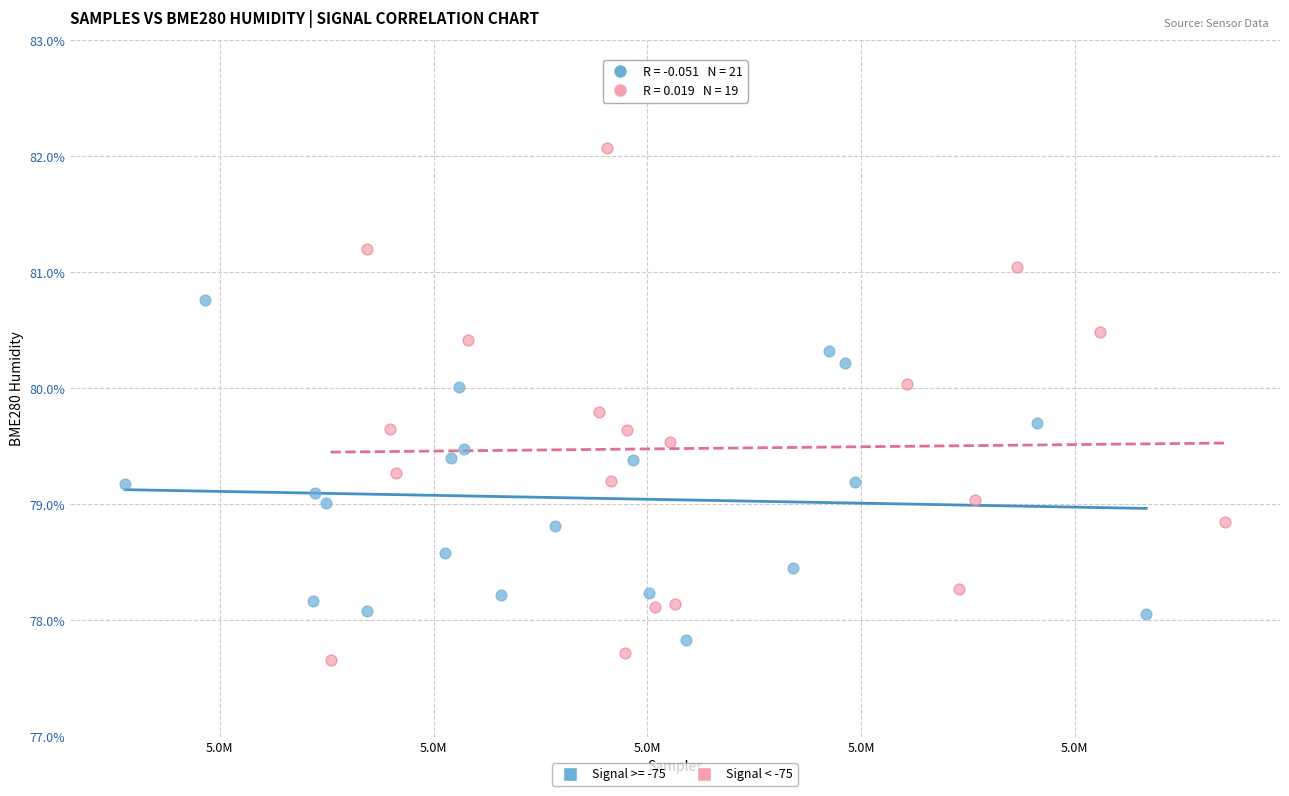

Which series has the largest Y range (max minus min)?

Signal < -75